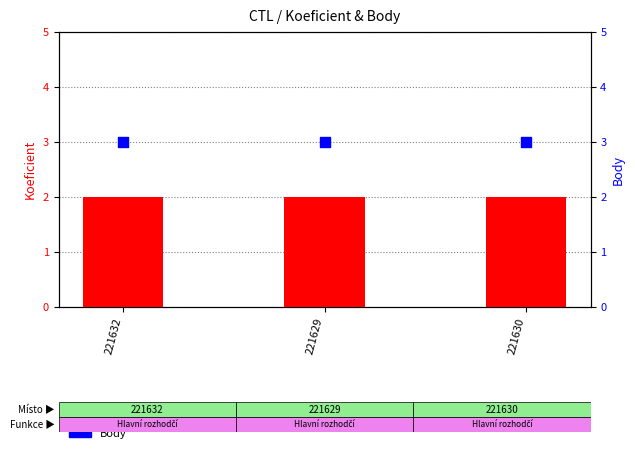

What are all the series names shown in the legend?

Koeficient, Body